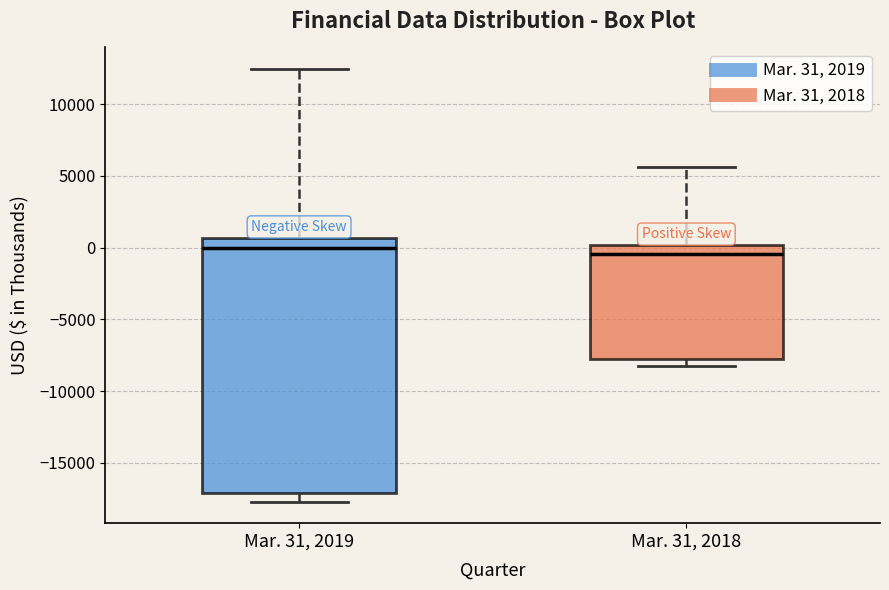

Reading left to right, read every box against the y-axis: the position of its median line, the range the box covers, and the ends of its whiskers. The values are not printed on the chart, so give them approximately, as read against the axis.

Mar. 31, 2019: median 0, box -17000 to 500, whiskers -17500 to 12500
Mar. 31, 2018: median -500, box -8000 to 0, whiskers -8000 (just below the box's lower edge) to 5500